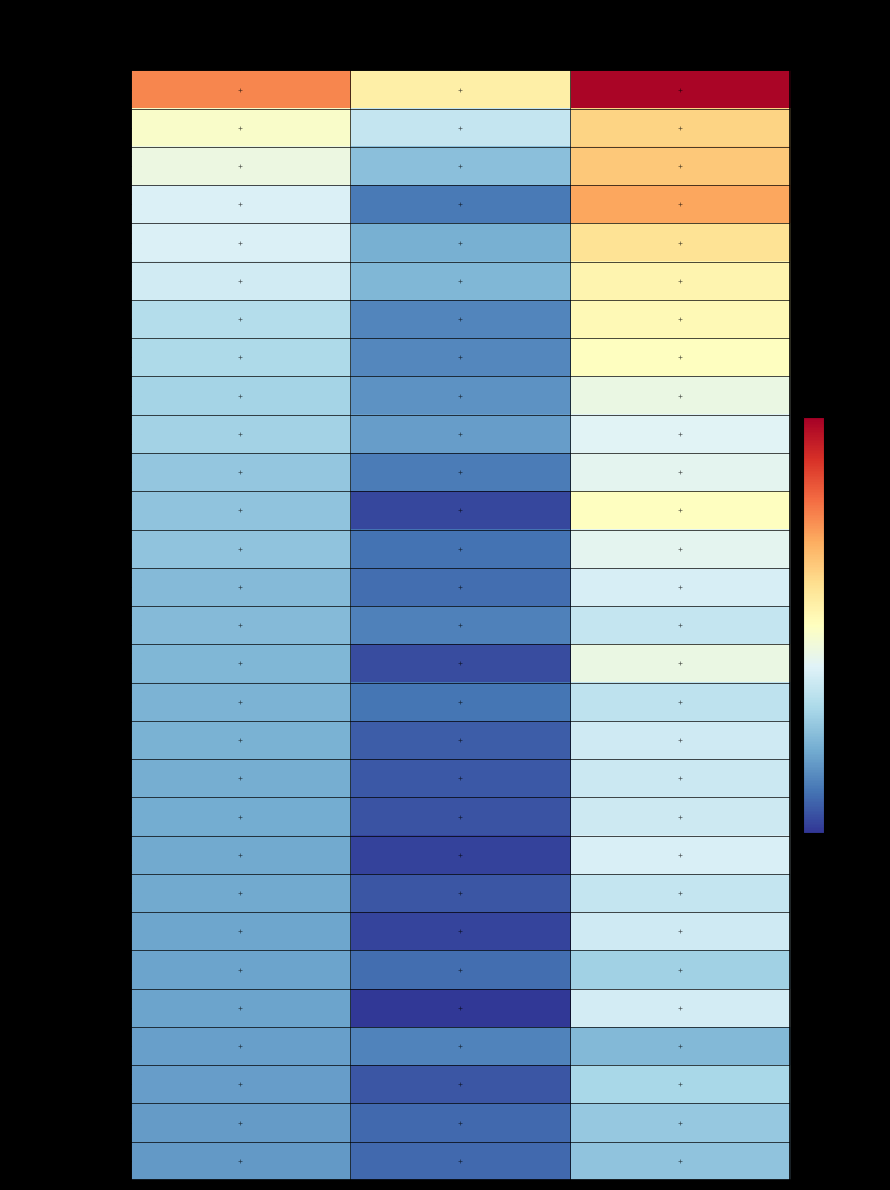

At which category is the sum across all series the highest?

Upper CI